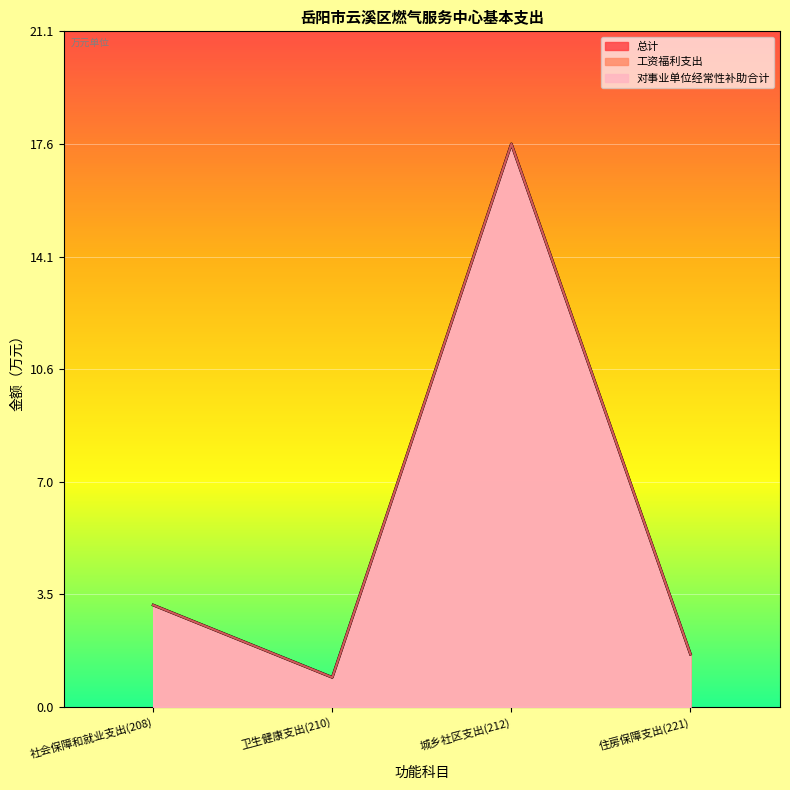

How many interior local peaks does the 总计 series have?

1